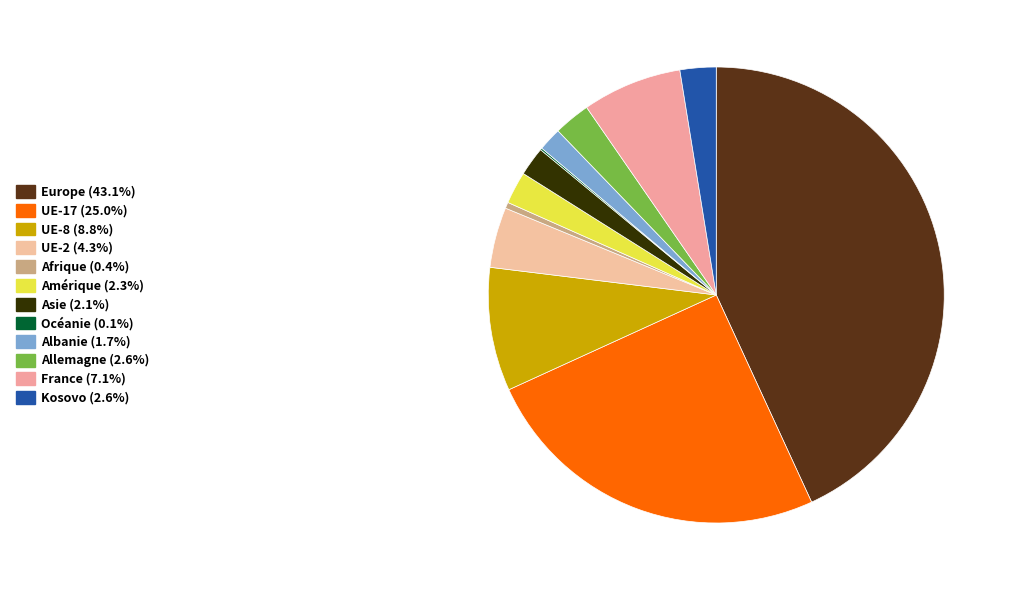

Combined, do France and Europe account for over 50%?

Yes